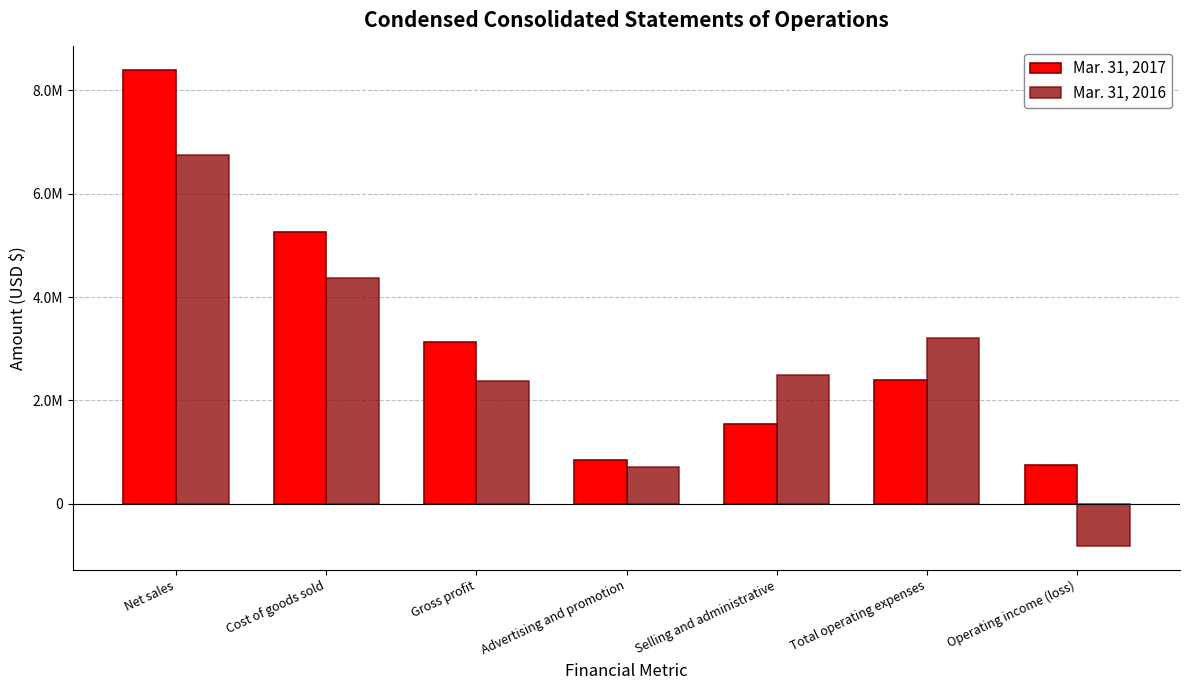

Are the bars horizontal?

No